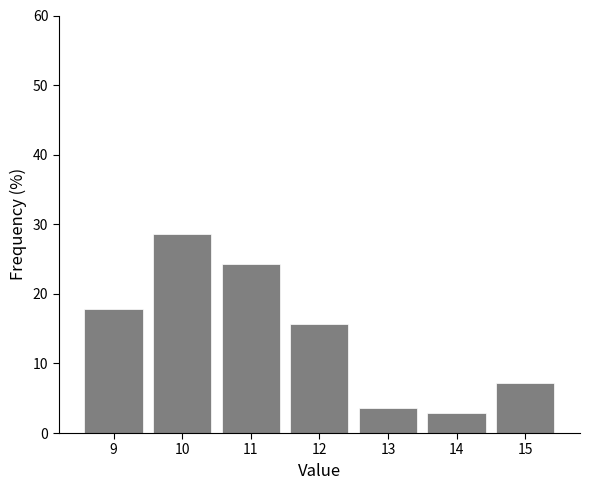

Reading left to right, transcribe all the data shown in this chart.

17.9	28.6	24.3	15.7	3.6	2.9	7.1